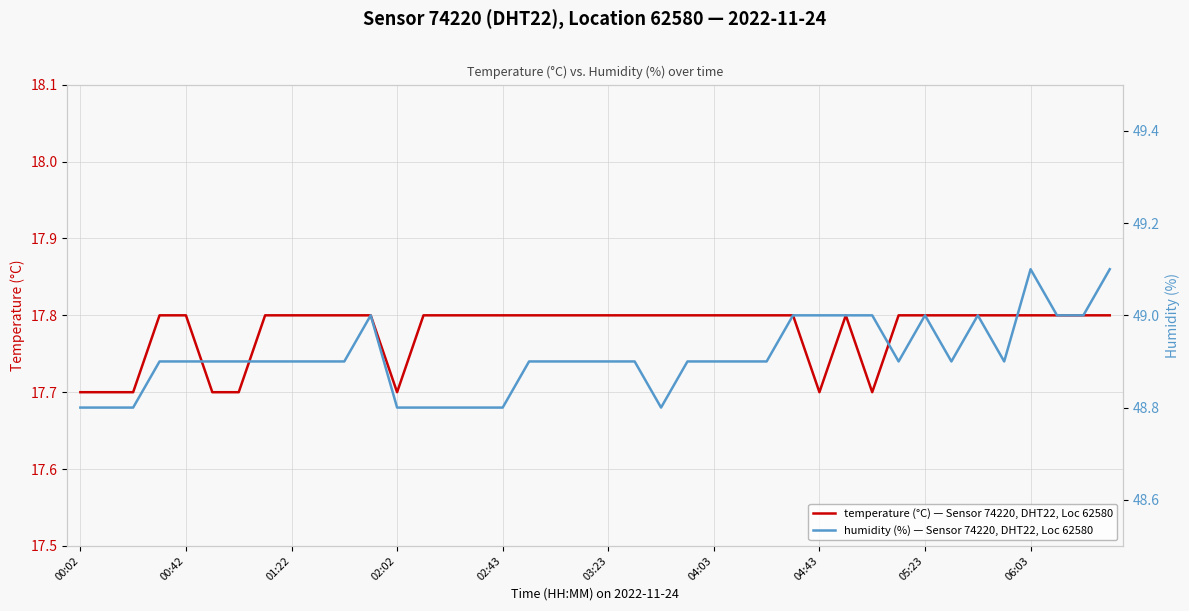

True or false: temperature (°C) — Sensor 74220, DHT22, Loc 62580 has a value of 25.3 at 02:02.

False